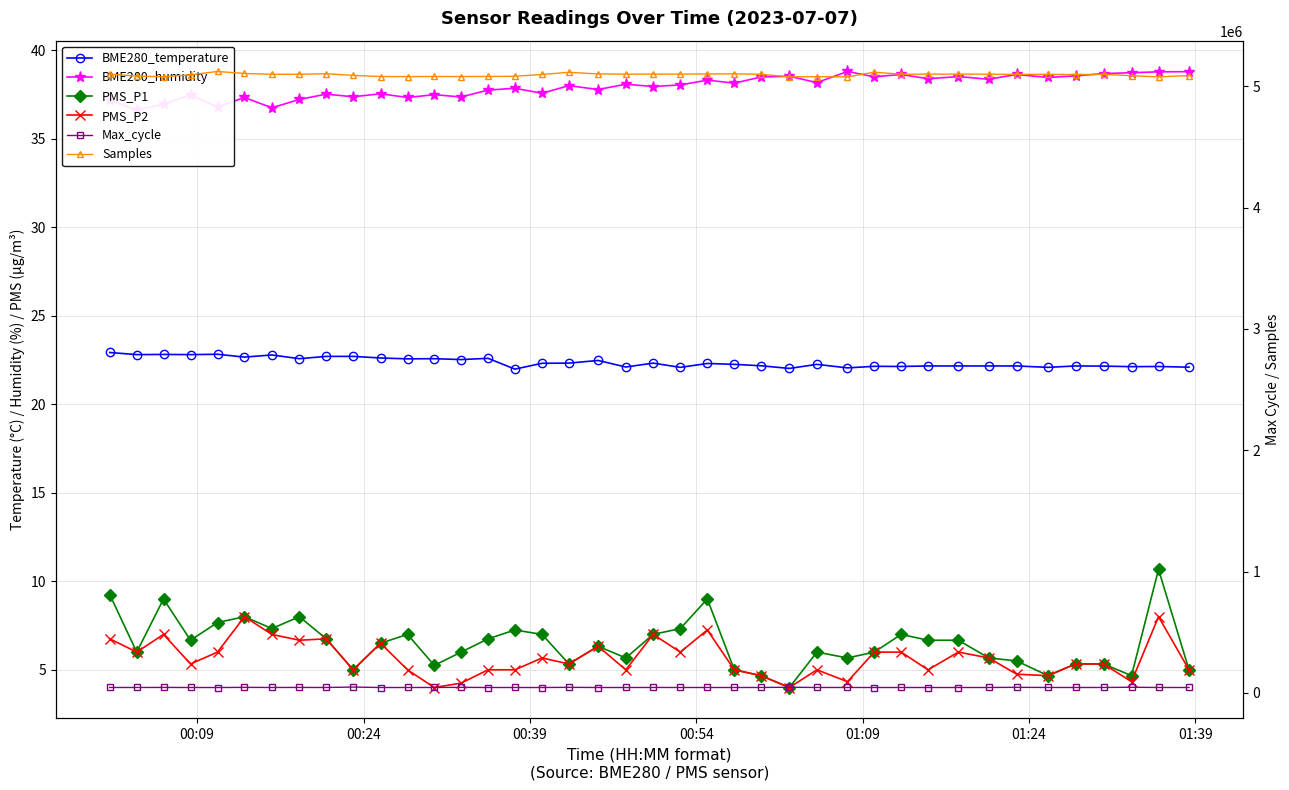

Which series has the largest range (max minus min)?

Samples